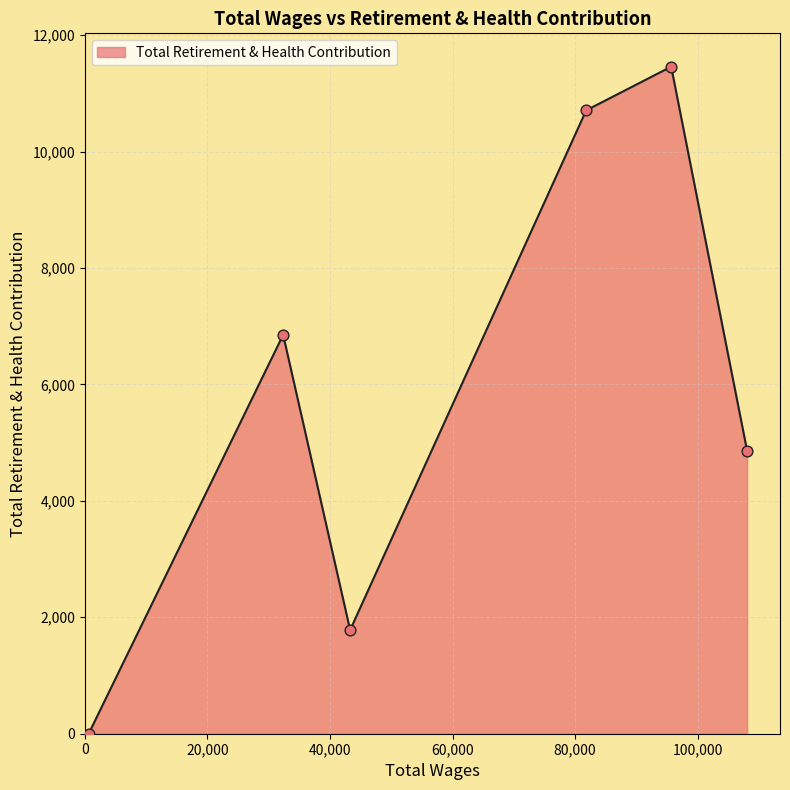

What is the maximum value shown in the chart?

11458